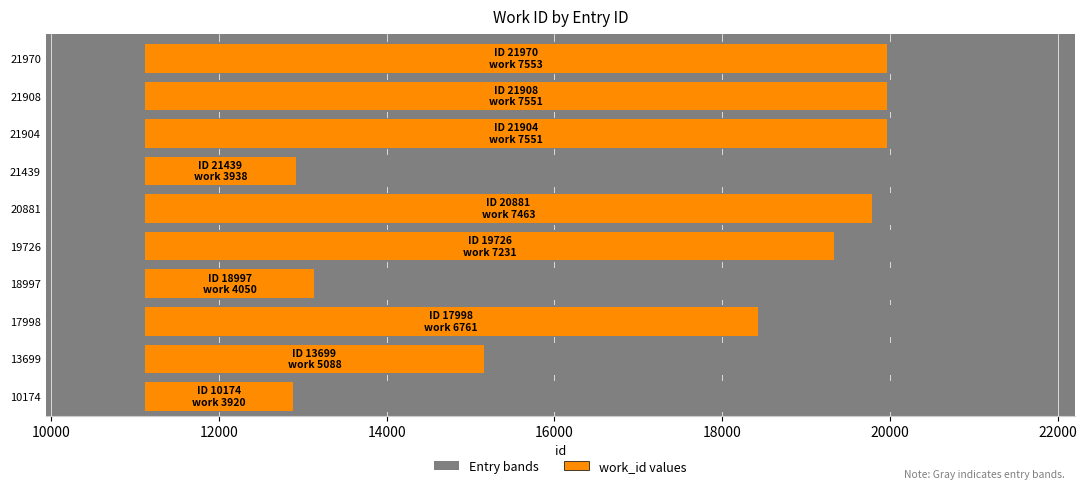

Reading left to right, extract all data points from this chart.

10174=3920	13699=5088	17998=6761	18997=4050	19726=7231	20881=7463	21439=3938	21904=7551	21908=7551	21970=7553